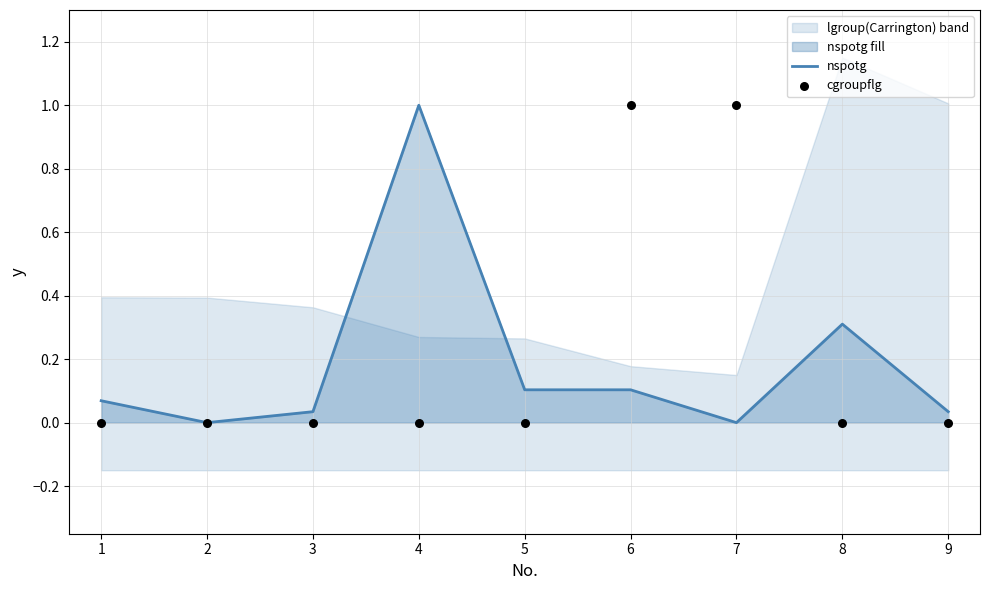

Which series has the largest Y range (max minus min)?

nspotg